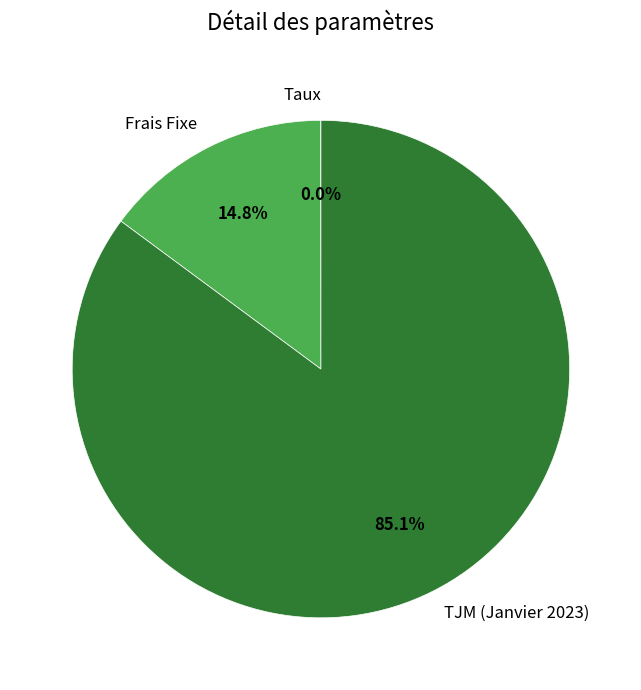

Combined, what portion of the pie is Frais Fixe and TJM (Janvier 2023)?

100.0%